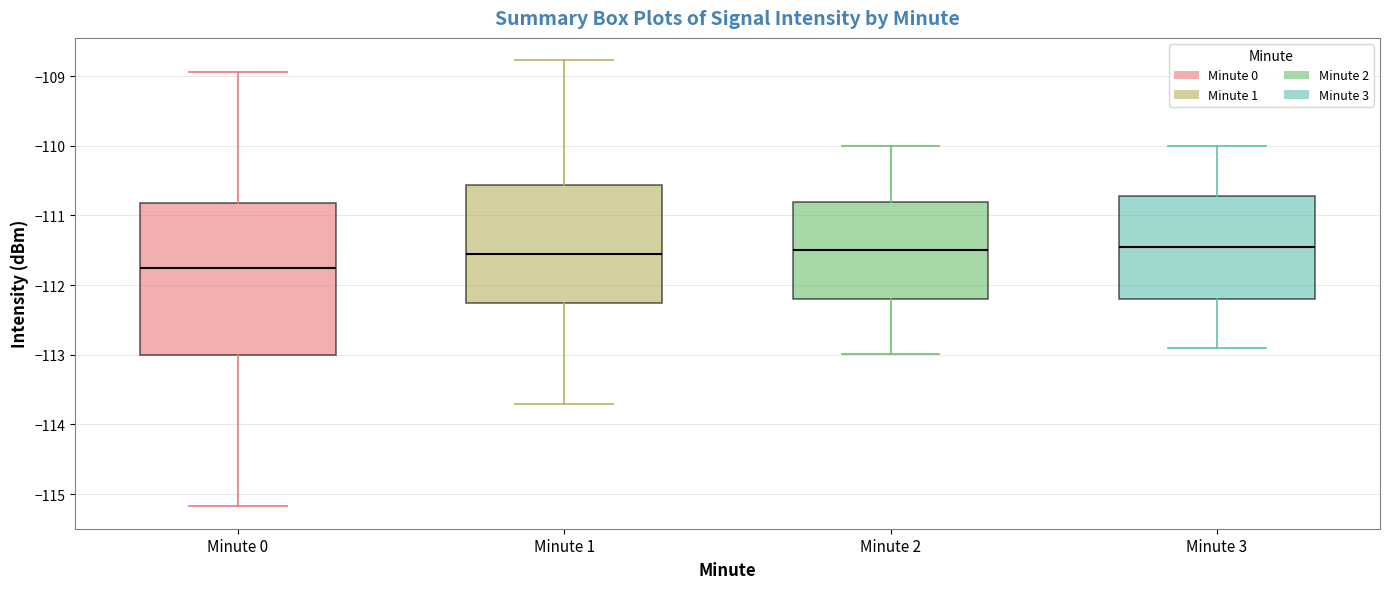

Which box is the tallest, from its lower edge to its upper edge?

Minute 0